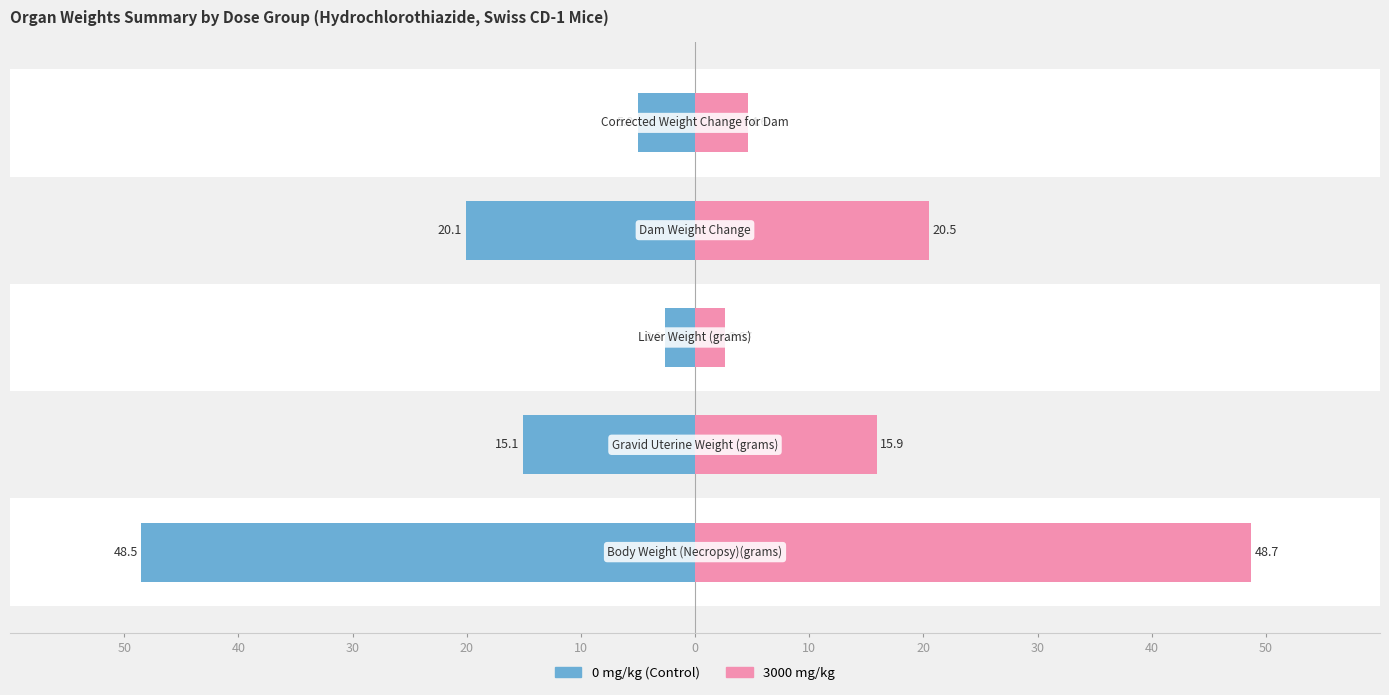

Which series has the widest spread of values?

3000 mg/kg